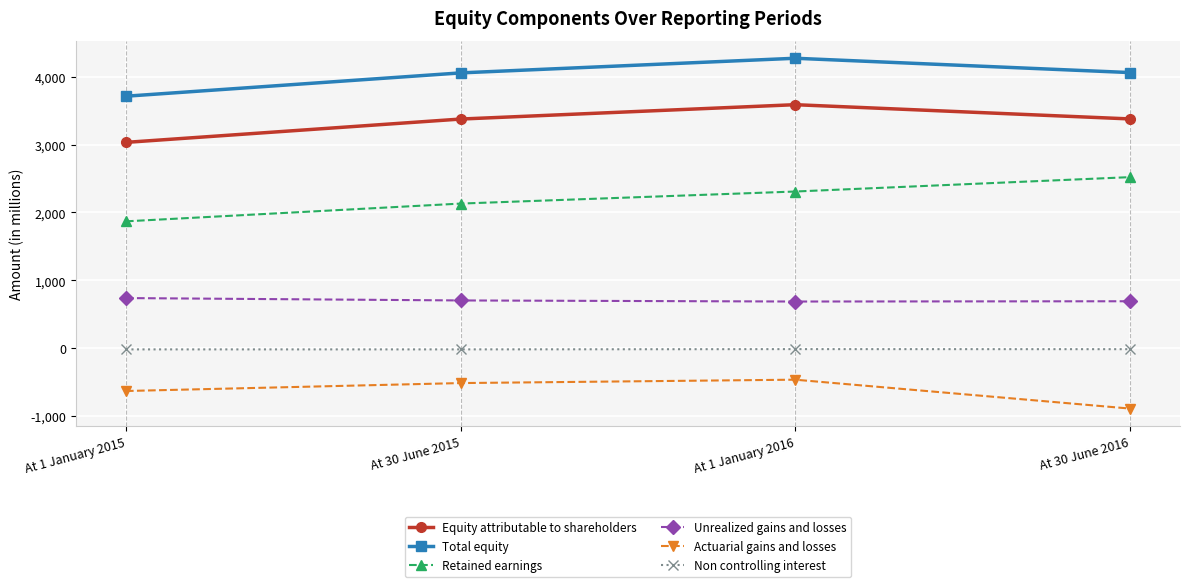

How many lines are shown in the chart?

6